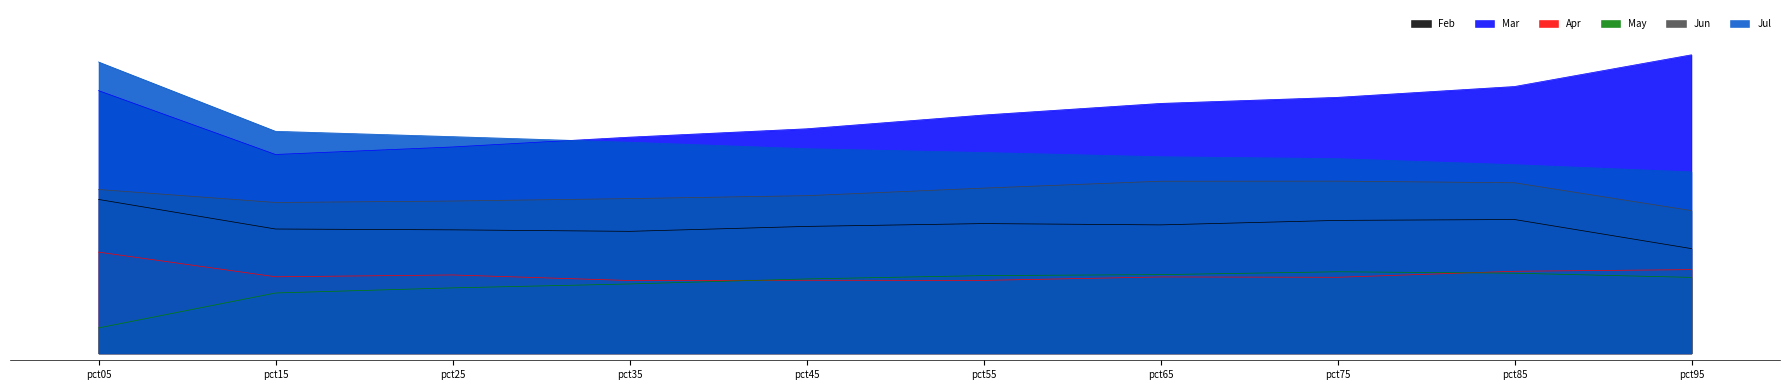

True or false: Jun has a value of 0.6 at pct75.

False